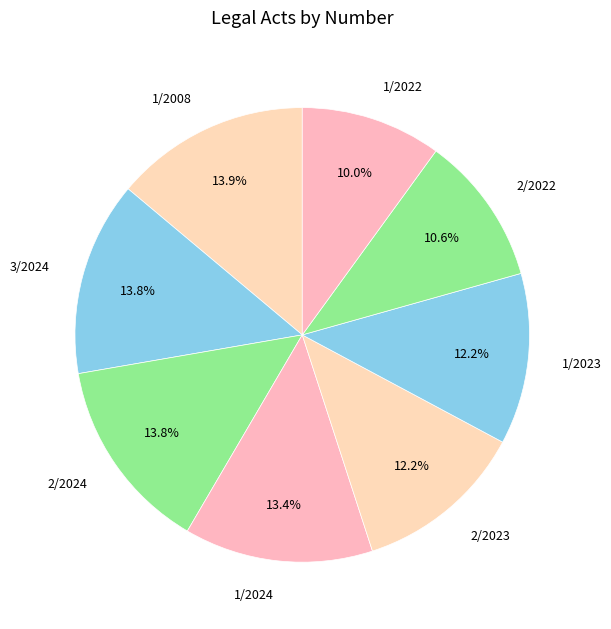

To the nearest percent, what percentage of the pie is 1/2023?

12%